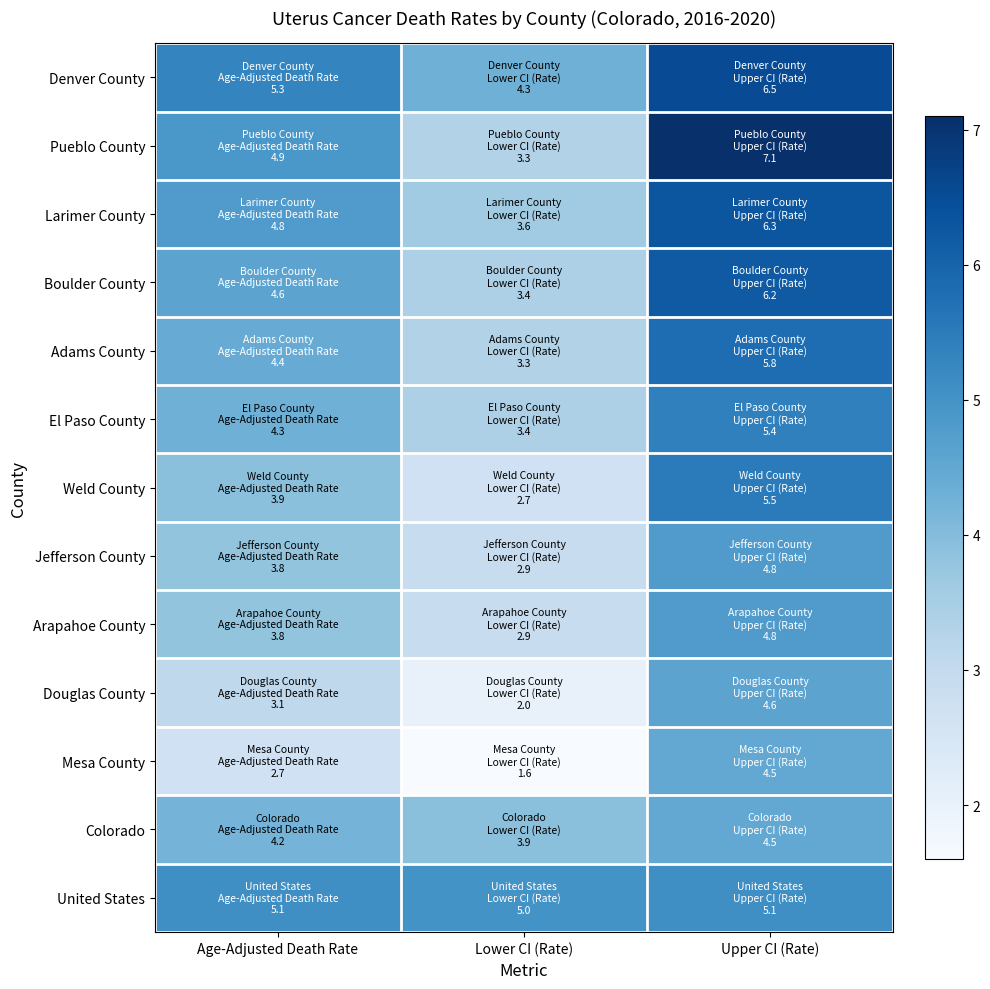

Reading left to right, extract all data points from this chart.

Denver County: Age-Adjusted Death Rate=5.3	Lower CI (Rate)=4.3	Upper CI (Rate)=6.5
Pueblo County: Age-Adjusted Death Rate=4.9	Lower CI (Rate)=3.3	Upper CI (Rate)=7.1
Larimer County: Age-Adjusted Death Rate=4.8	Lower CI (Rate)=3.6	Upper CI (Rate)=6.3
Boulder County: Age-Adjusted Death Rate=4.6	Lower CI (Rate)=3.4	Upper CI (Rate)=6.2
Adams County: Age-Adjusted Death Rate=4.4	Lower CI (Rate)=3.3	Upper CI (Rate)=5.8
El Paso County: Age-Adjusted Death Rate=4.3	Lower CI (Rate)=3.4	Upper CI (Rate)=5.4
Weld County: Age-Adjusted Death Rate=3.9	Lower CI (Rate)=2.7	Upper CI (Rate)=5.5
Jefferson County: Age-Adjusted Death Rate=3.8	Lower CI (Rate)=2.9	Upper CI (Rate)=4.8
Arapahoe County: Age-Adjusted Death Rate=3.8	Lower CI (Rate)=2.9	Upper CI (Rate)=4.8
Douglas County: Age-Adjusted Death Rate=3.1	Lower CI (Rate)=2.0	Upper CI (Rate)=4.6
Mesa County: Age-Adjusted Death Rate=2.7	Lower CI (Rate)=1.6	Upper CI (Rate)=4.5
Colorado: Age-Adjusted Death Rate=4.2	Lower CI (Rate)=3.9	Upper CI (Rate)=4.5
United States: Age-Adjusted Death Rate=5.1	Lower CI (Rate)=5.0	Upper CI (Rate)=5.1